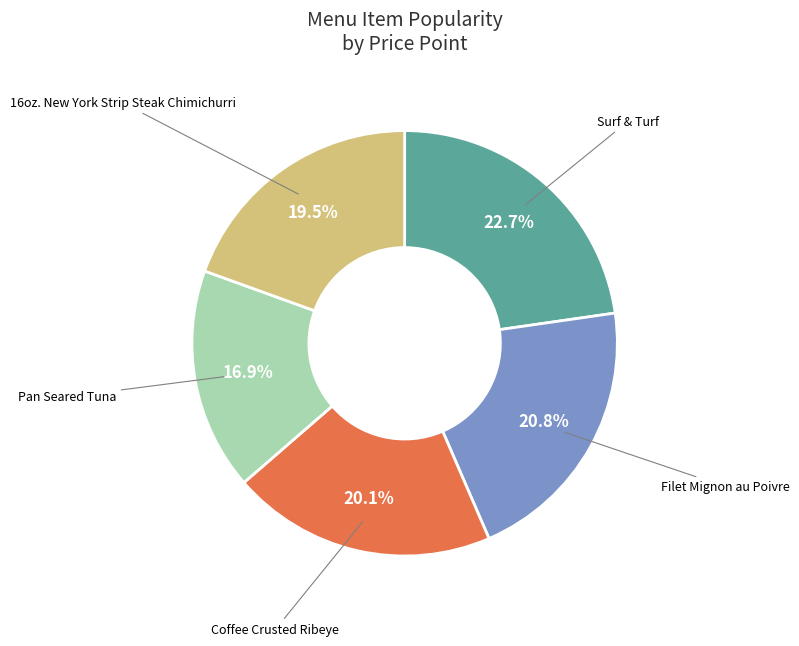

Does 16oz. New York Strip Steak Chimichurri account for over 50% of the chart?

No